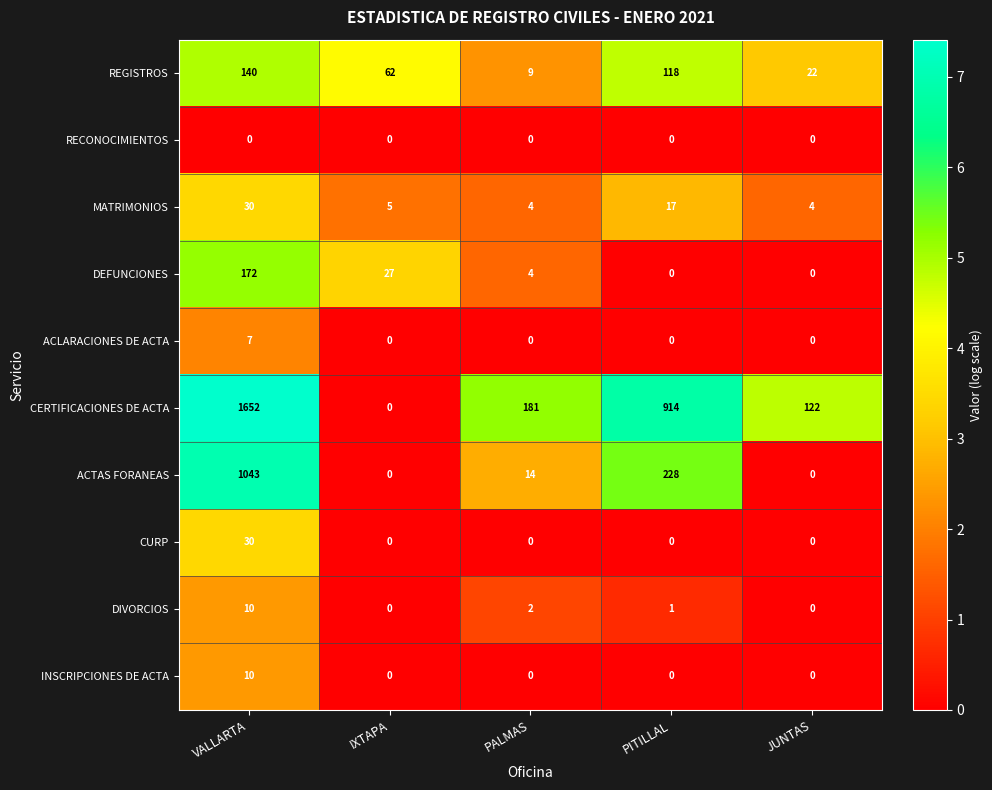

Which series has the largest total across all categories?

CERTIFICACIONES DE ACTA